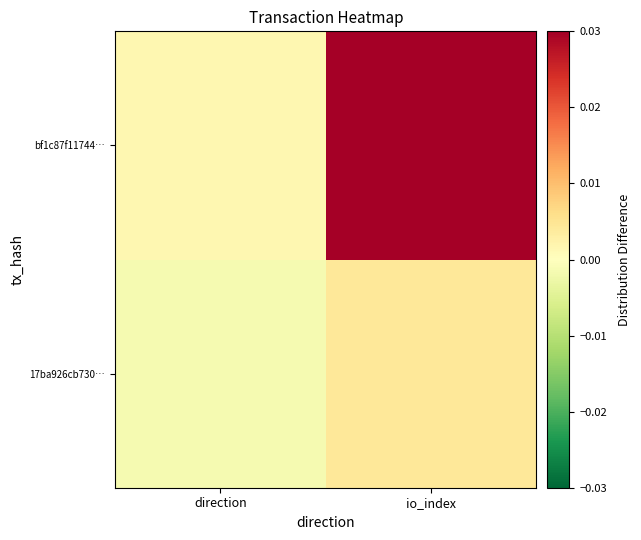

Reading left to right, what are all the values shown in this chart?

17ba926cb730…: direction=-0.0	io_index=0.0
bf1c87f11744…: direction=0.0	io_index=0.0